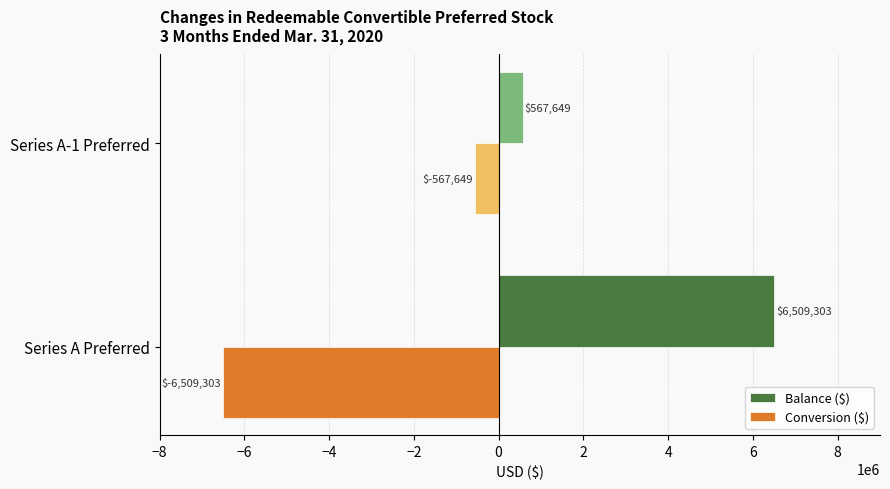

What is the spread (max minus min) of values at Series A-1 Preferred?

1135298